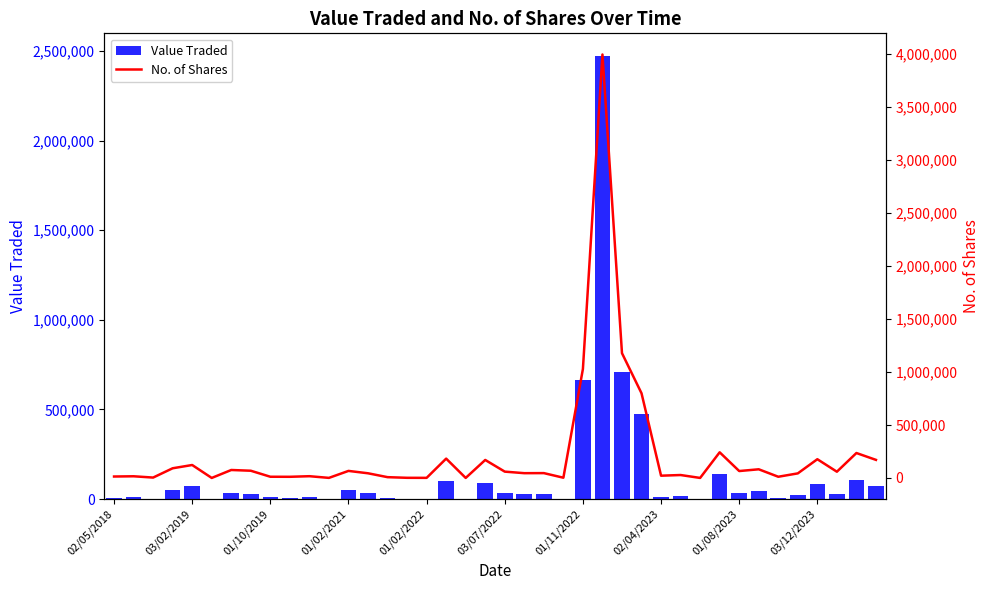

What is the sum of all No. of Shares values?

9180209